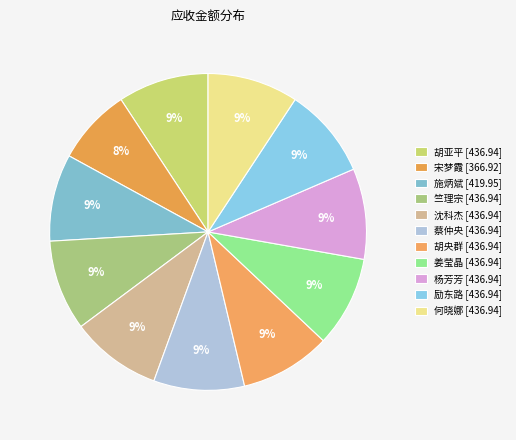

To the nearest percent, what portion does 励东路 represent?

9%